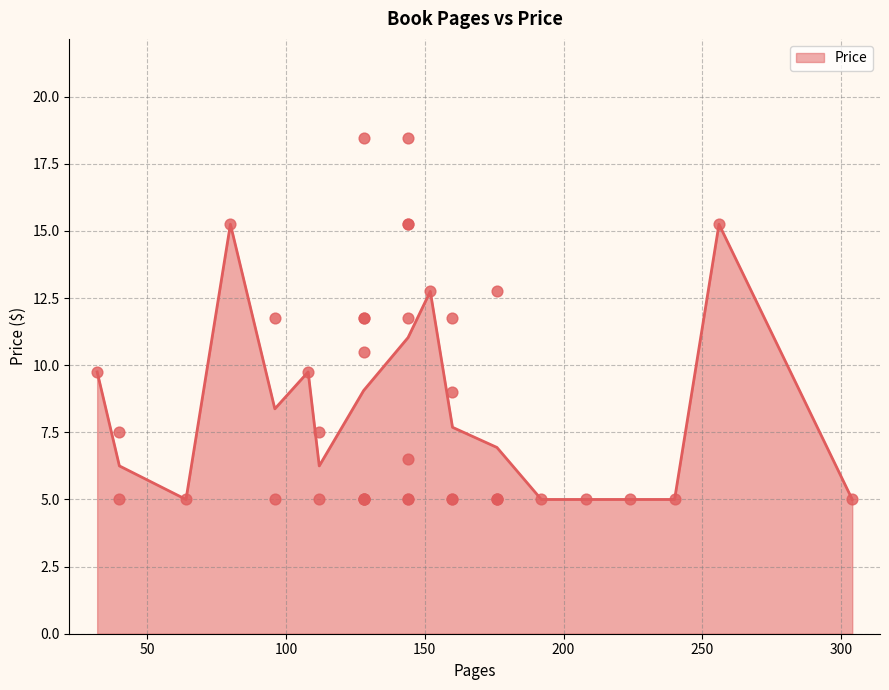

Approximately how many times larger is the value at 128 compared to 176?

2.4